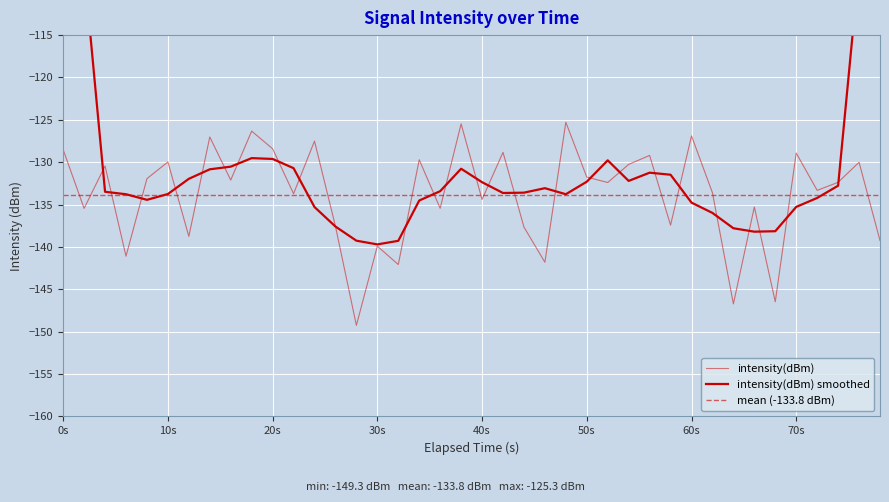

True or false: there are more than 1 points higher than both neighbors.

True